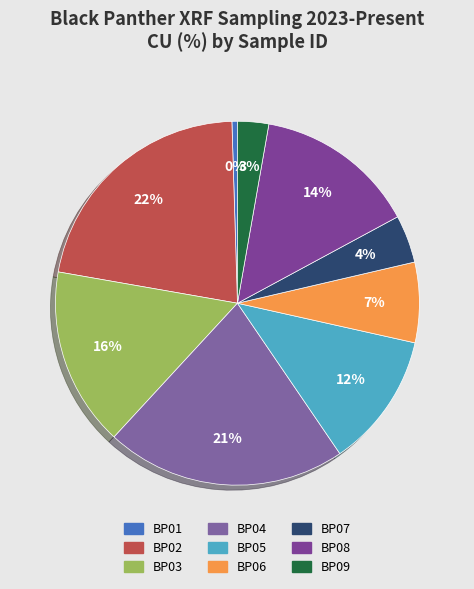

Which slice is the largest?

BP02